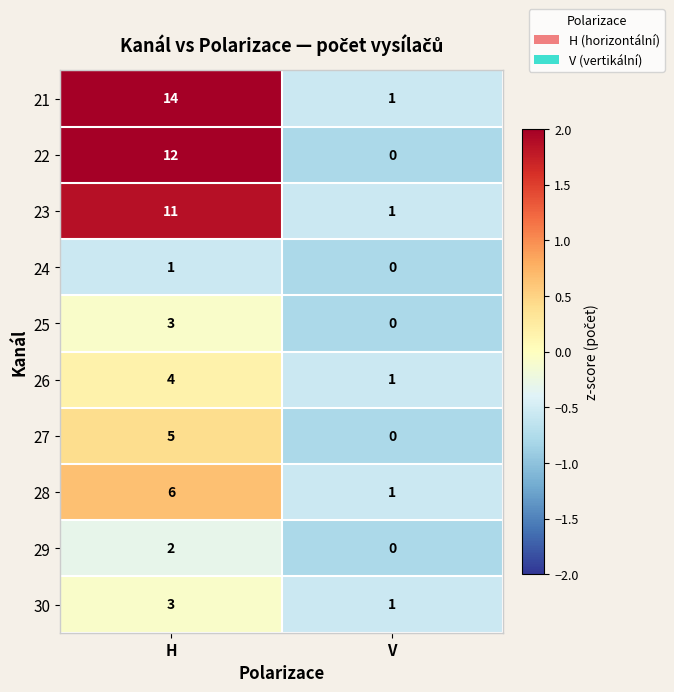

What is the greatest value displayed?

14